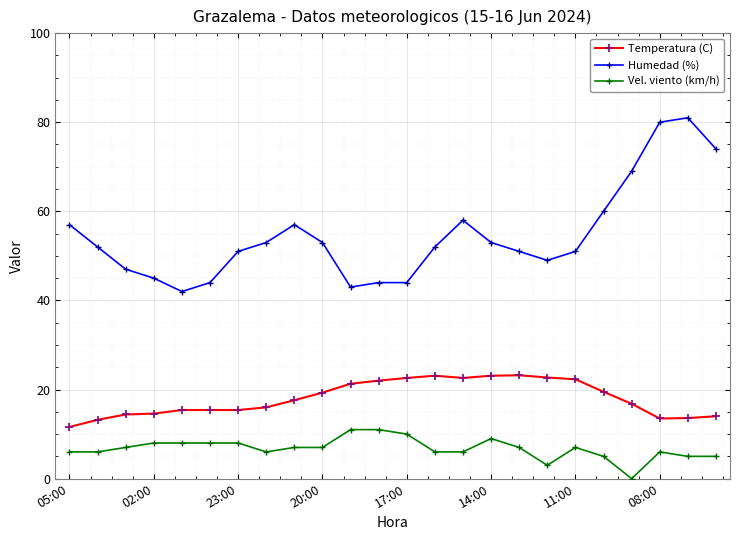

True or false: Temperatura (C) and Vel. viento (km/h) intersect in this chart.

False